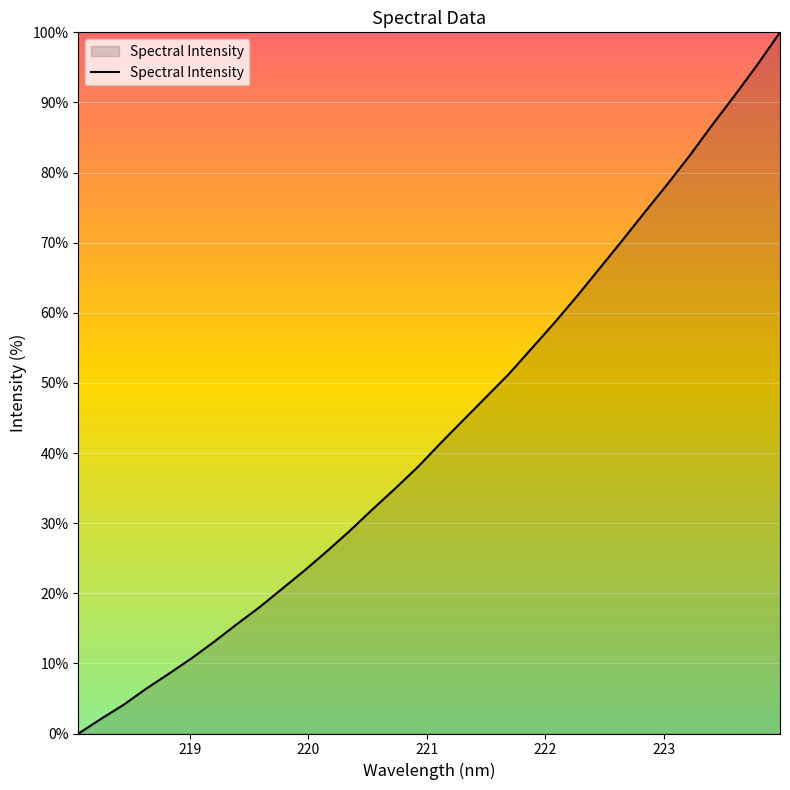

What is the difference between the maximum and minimum values?

100.0